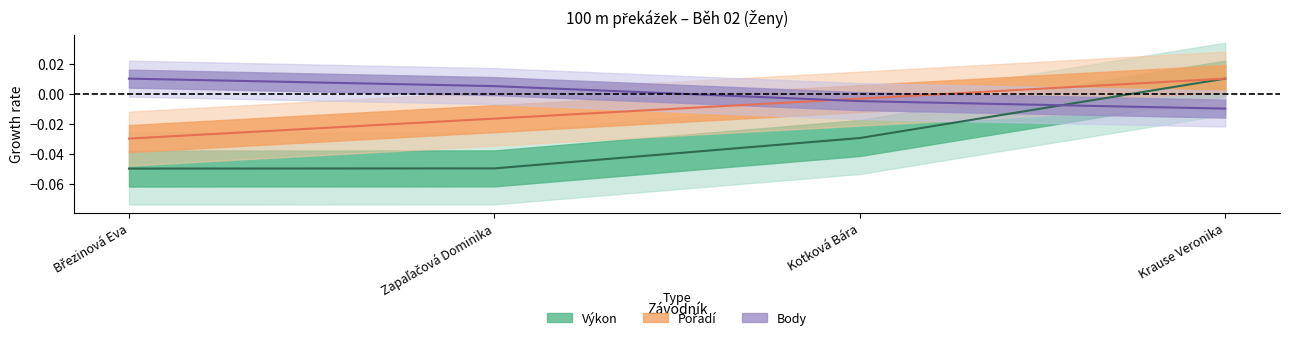

Which series has the largest range (max minus min)?

Výkon